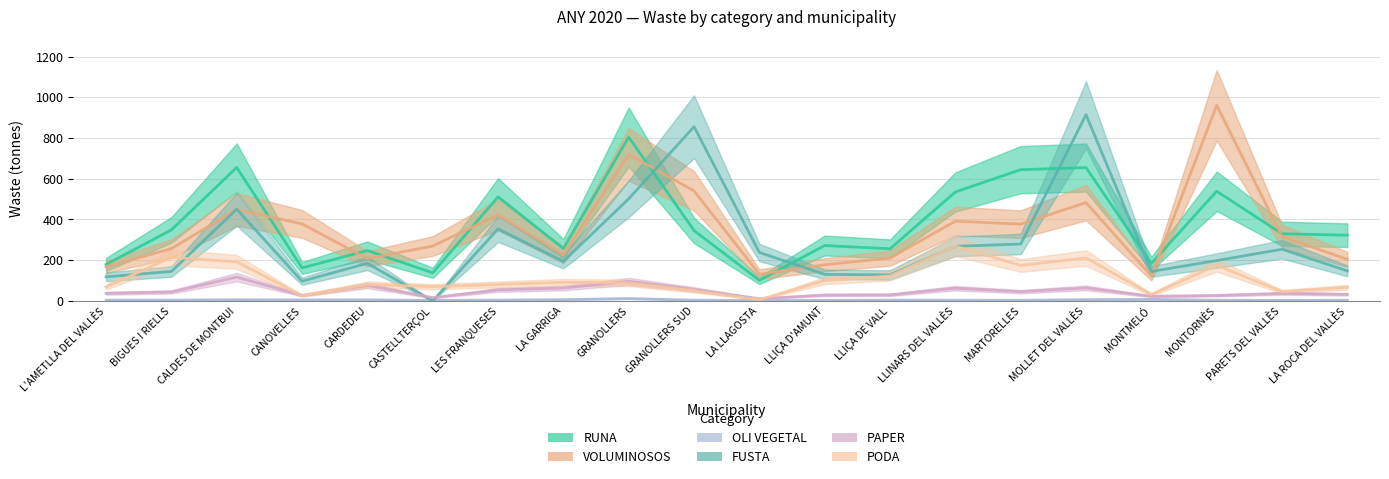

In OLI VEGETAL, how many points are higher than both neighbors (excluding endpoints)?

5